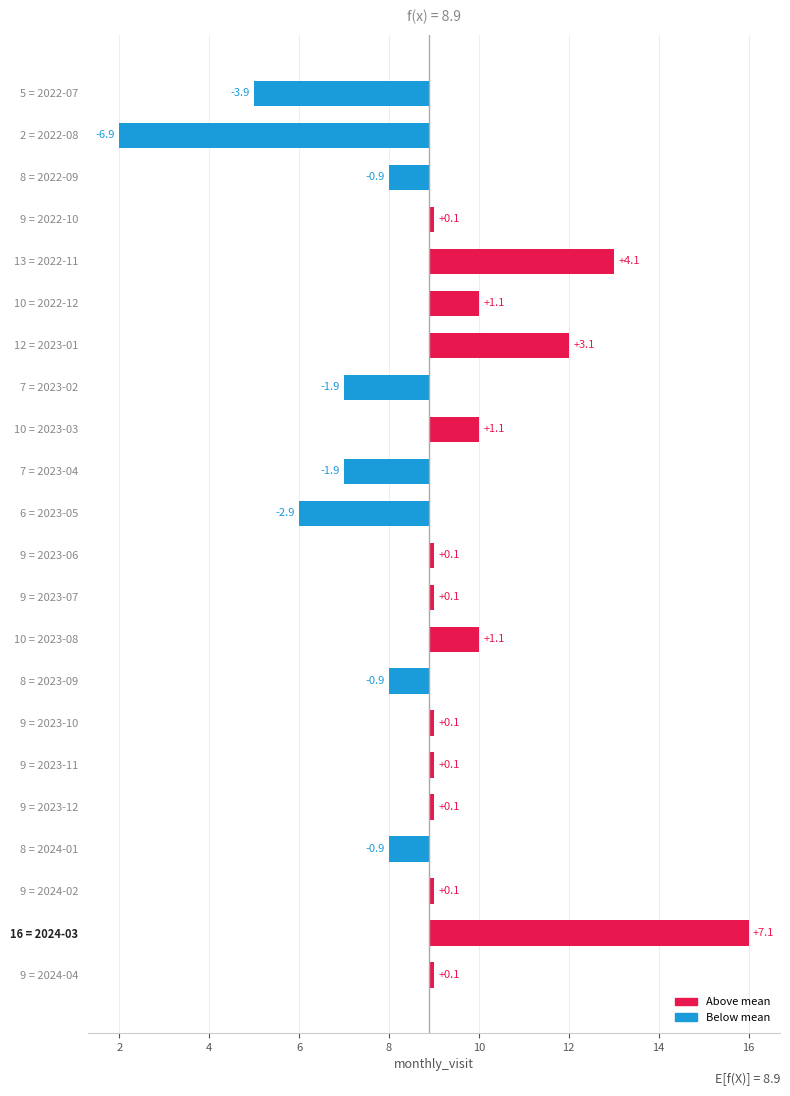

How many bars are there in total?

22